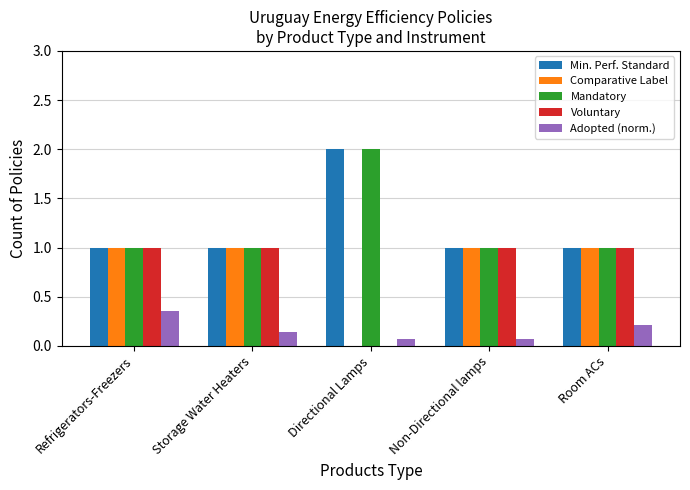

What is the average value of the Mandatory series?

1.2